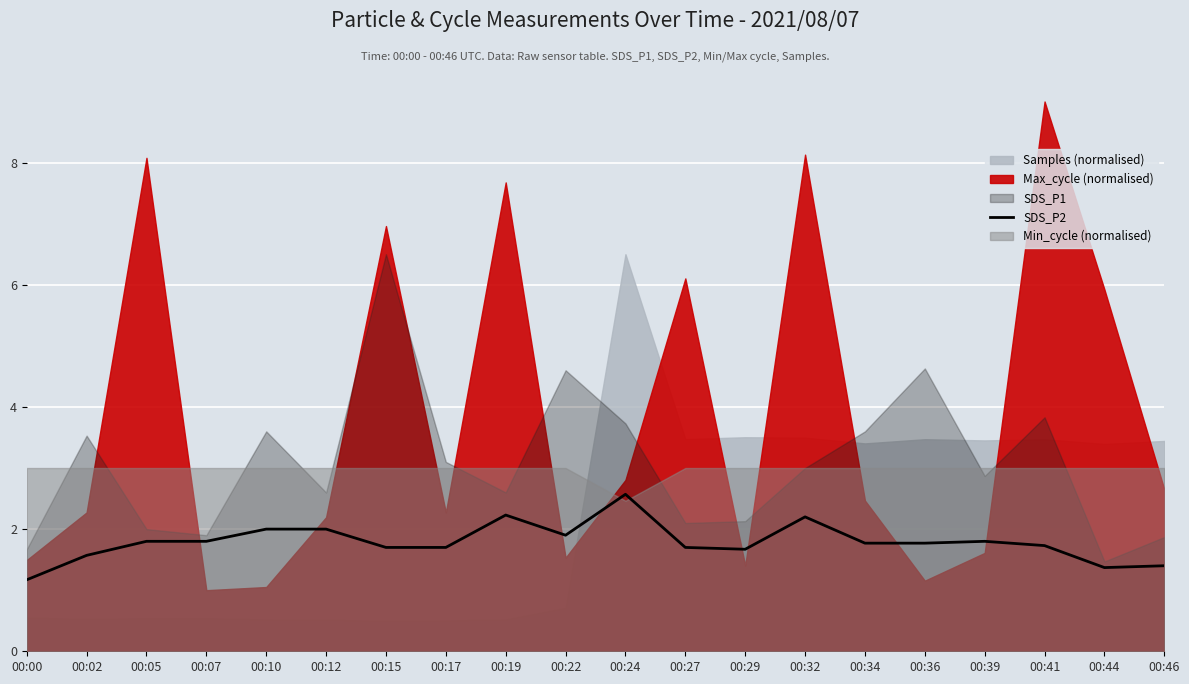

The SDS_P2 series shows 2.0 at 00:10. True or false?

True